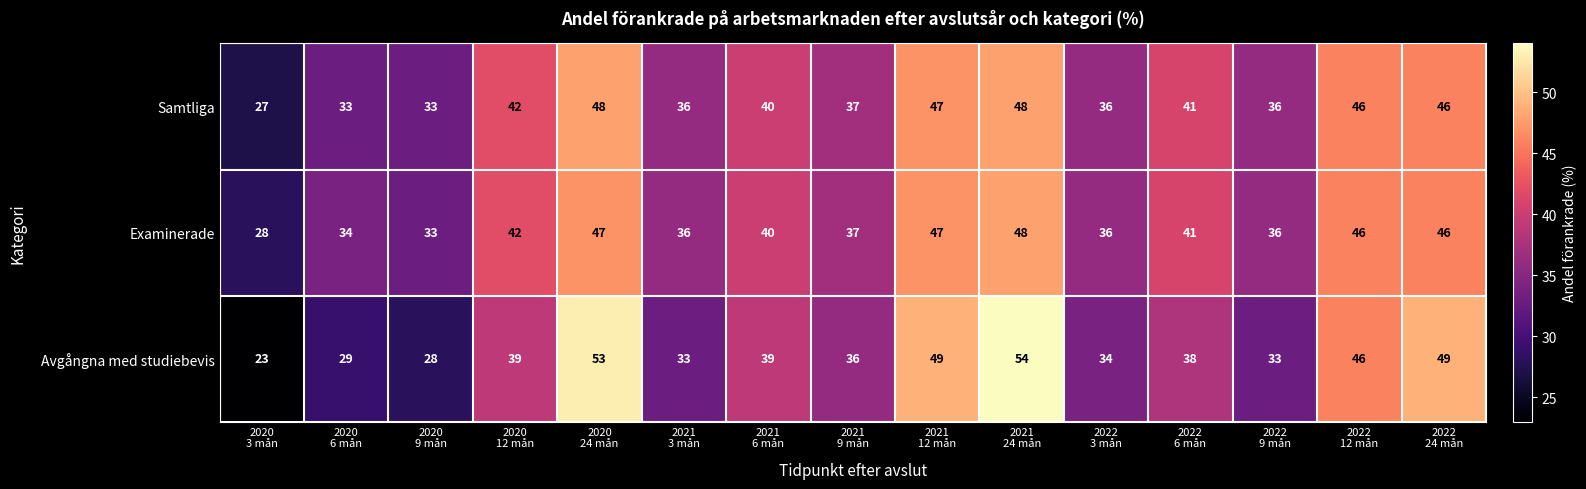

Which series has the largest total across all categories?

Examinerade